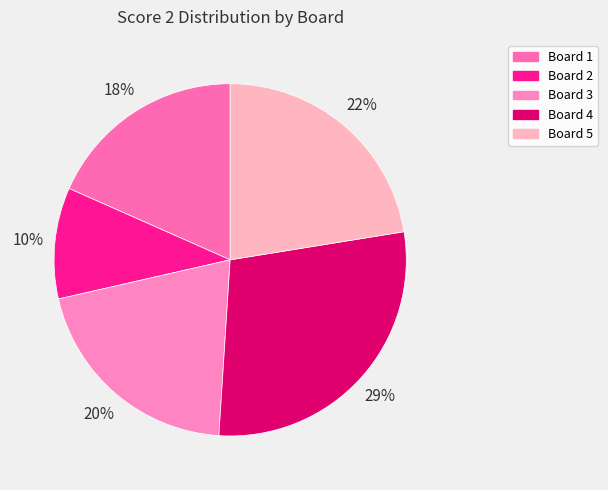

Rank the categories by value from highest to lowest.

Board 4, Board 5, Board 3, Board 1, Board 2